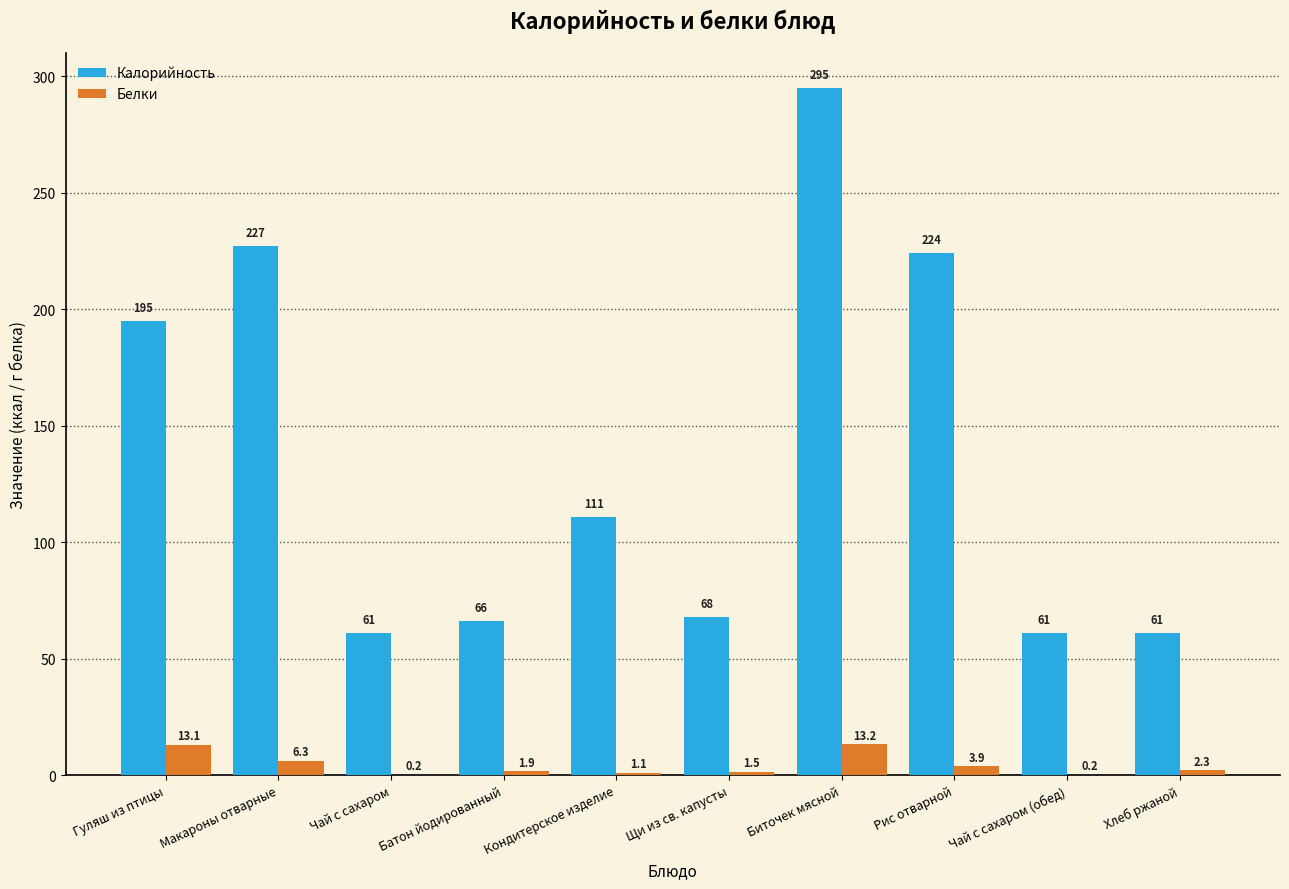

Is it true that Калорийность equals 68.0 at Щи из св. капусты?

True